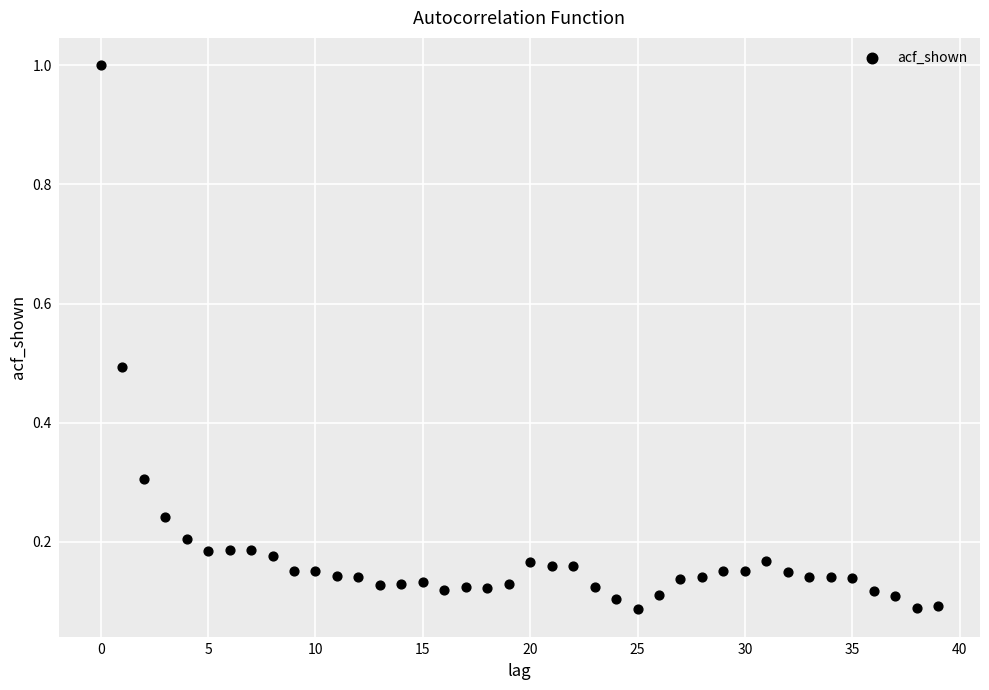

What is the range of Y values (max minus min)?

0.9